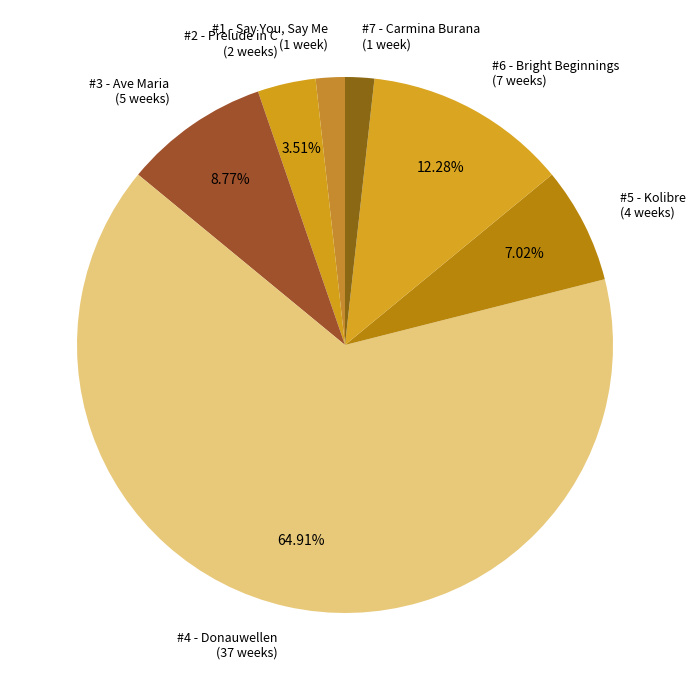

How many segments does this pie chart have?

7